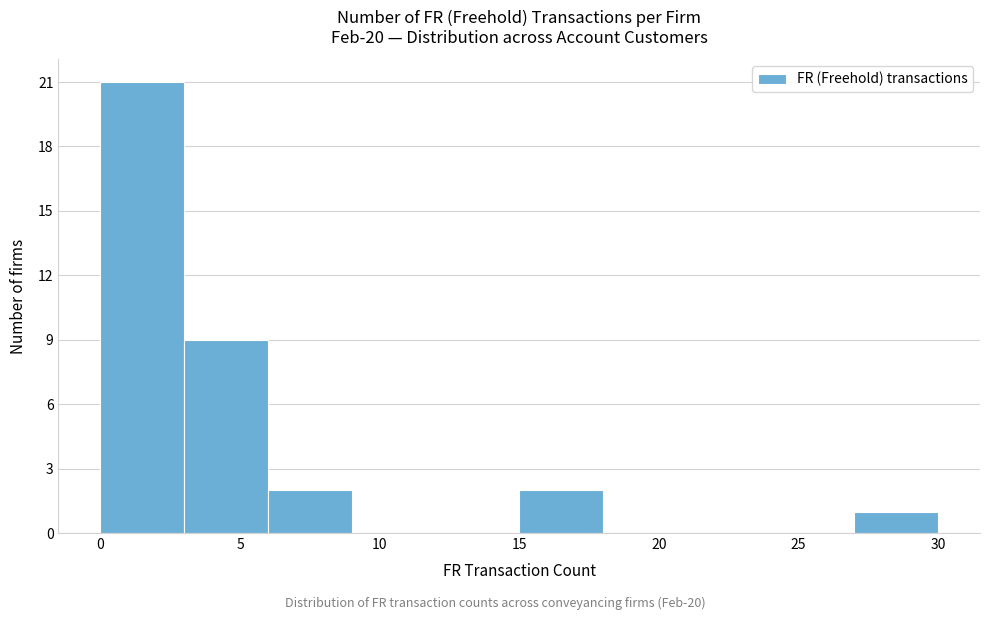

How tall is the bar that spans 0 to 3 on the x-axis? The values are not printed on the chart, so give them approximately, as read against the axis.

21